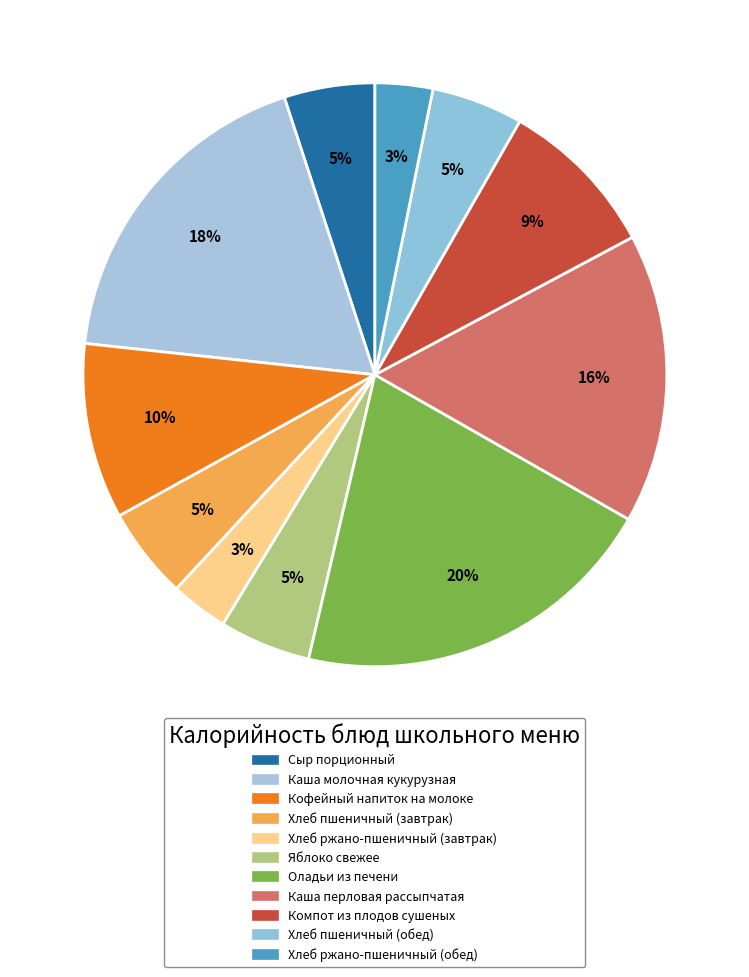

To the nearest percent, what is the difference between the Компот из плодов сушеных and Сыр порционный slice percentages?

4%